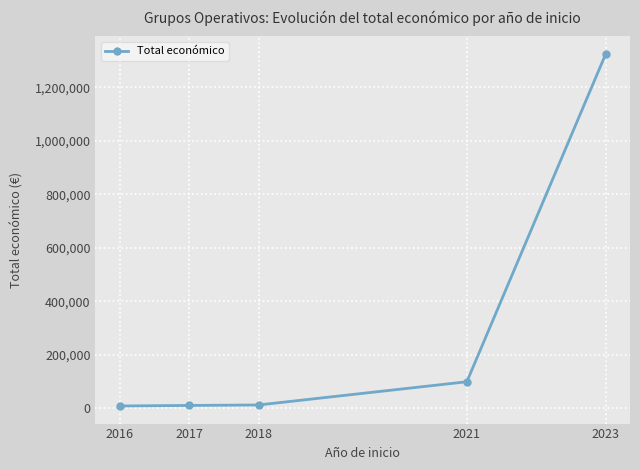

The chart shows a value of 322752 at 2023. True or false?

False